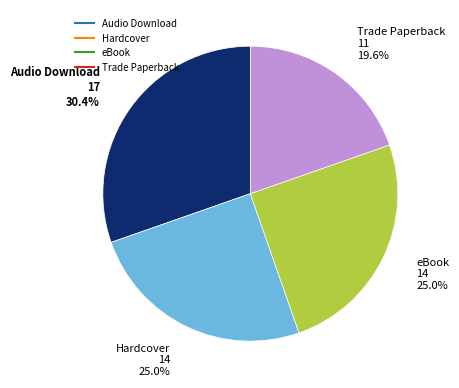

Is there any slice that represents more than half of the pie?

No